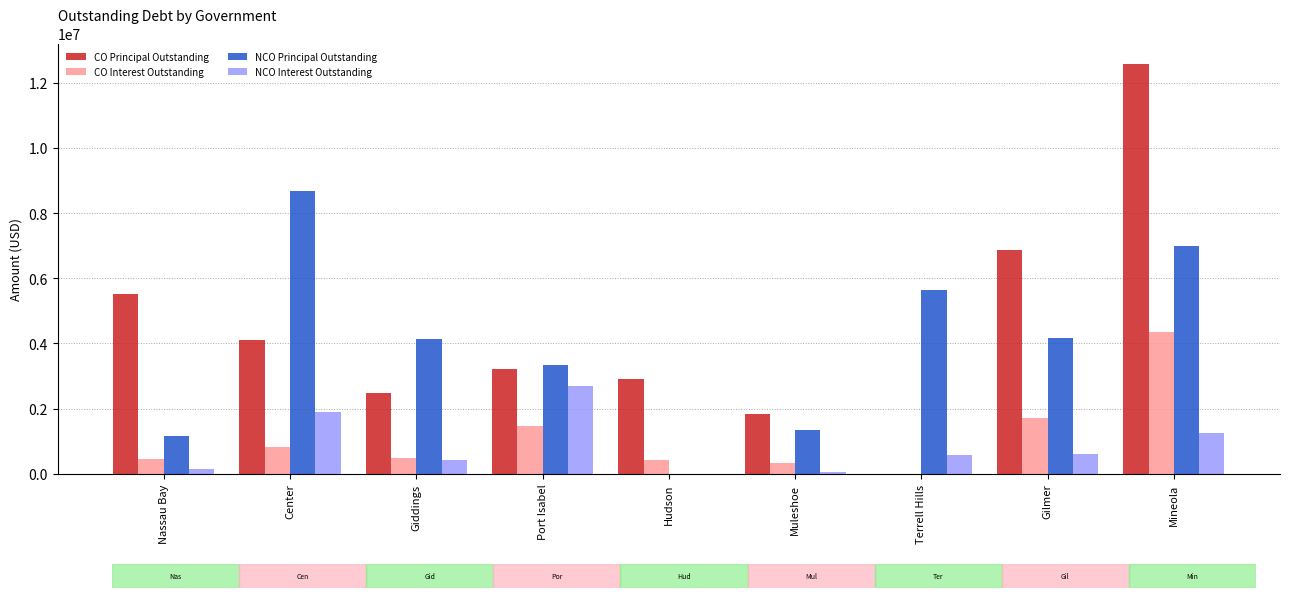

Between Center and Muleshoe, which series saw the biggest shift?

NCO Principal Outstanding